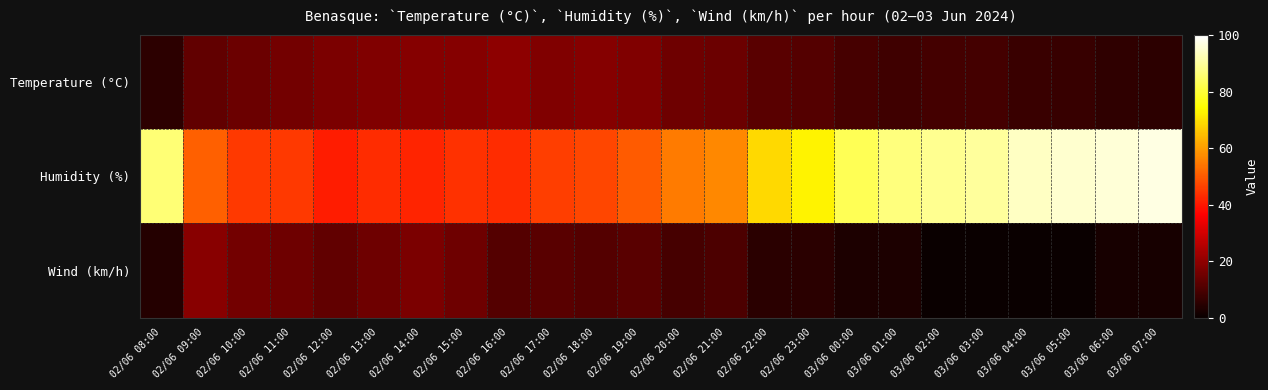

Rank the series at 02/06 11:00 from lowest to highest value.

Wind (km/h), Temperature (°C), Humidity (%)